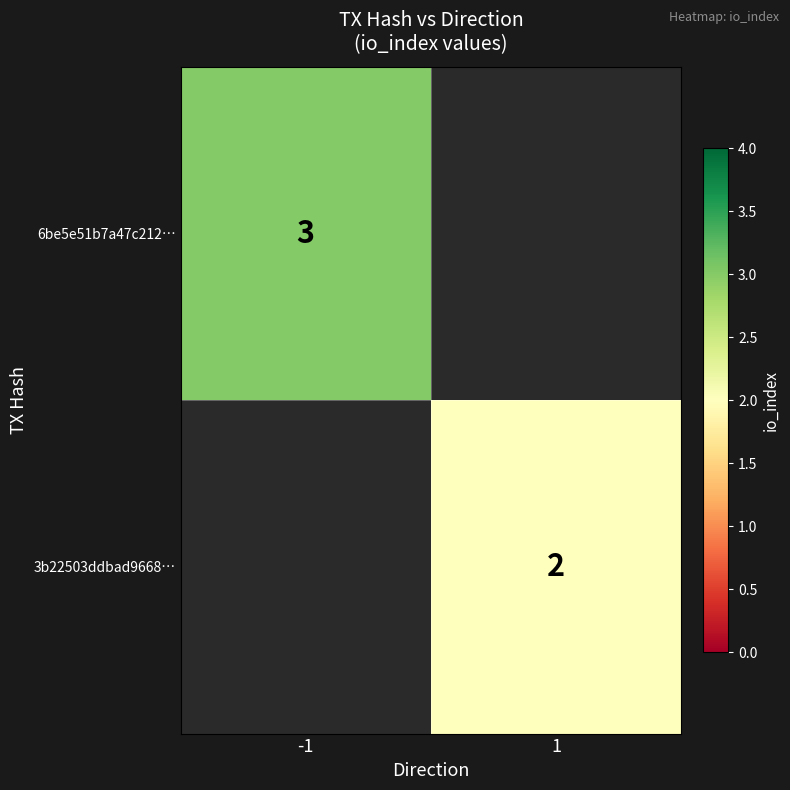

True or false: 3b22503ddbad9668… has a value of 2 at 1.

True